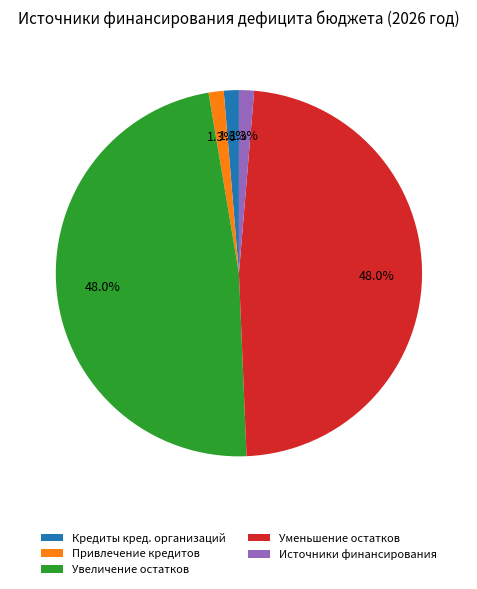

Count the number of slices in the pie.

5